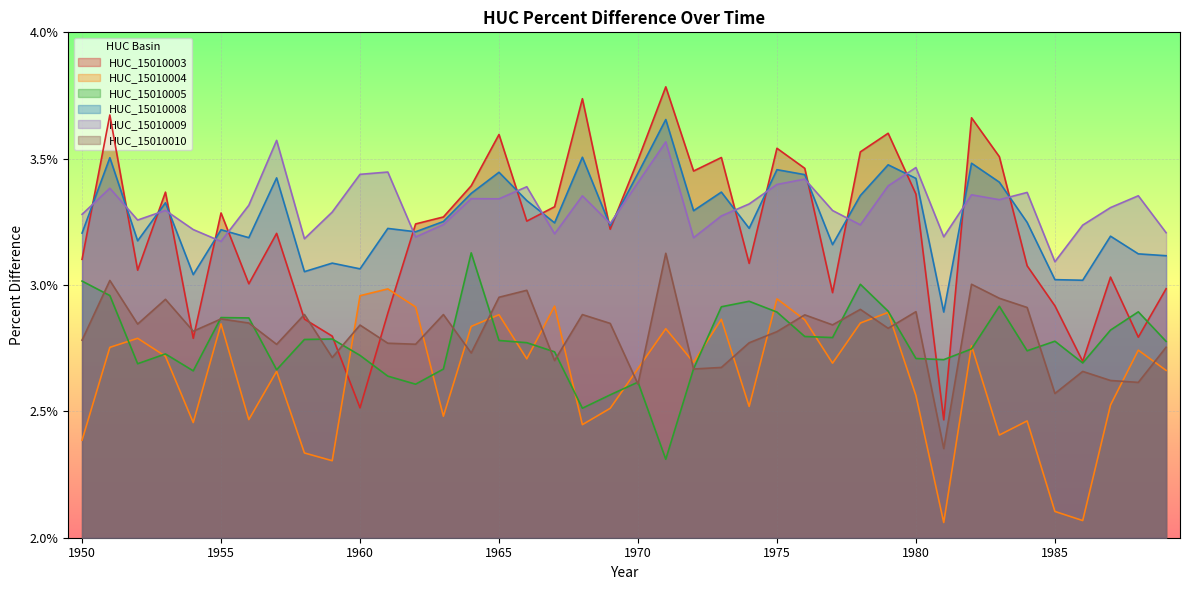

Which series has the largest total across all categories?

HUC_15010009